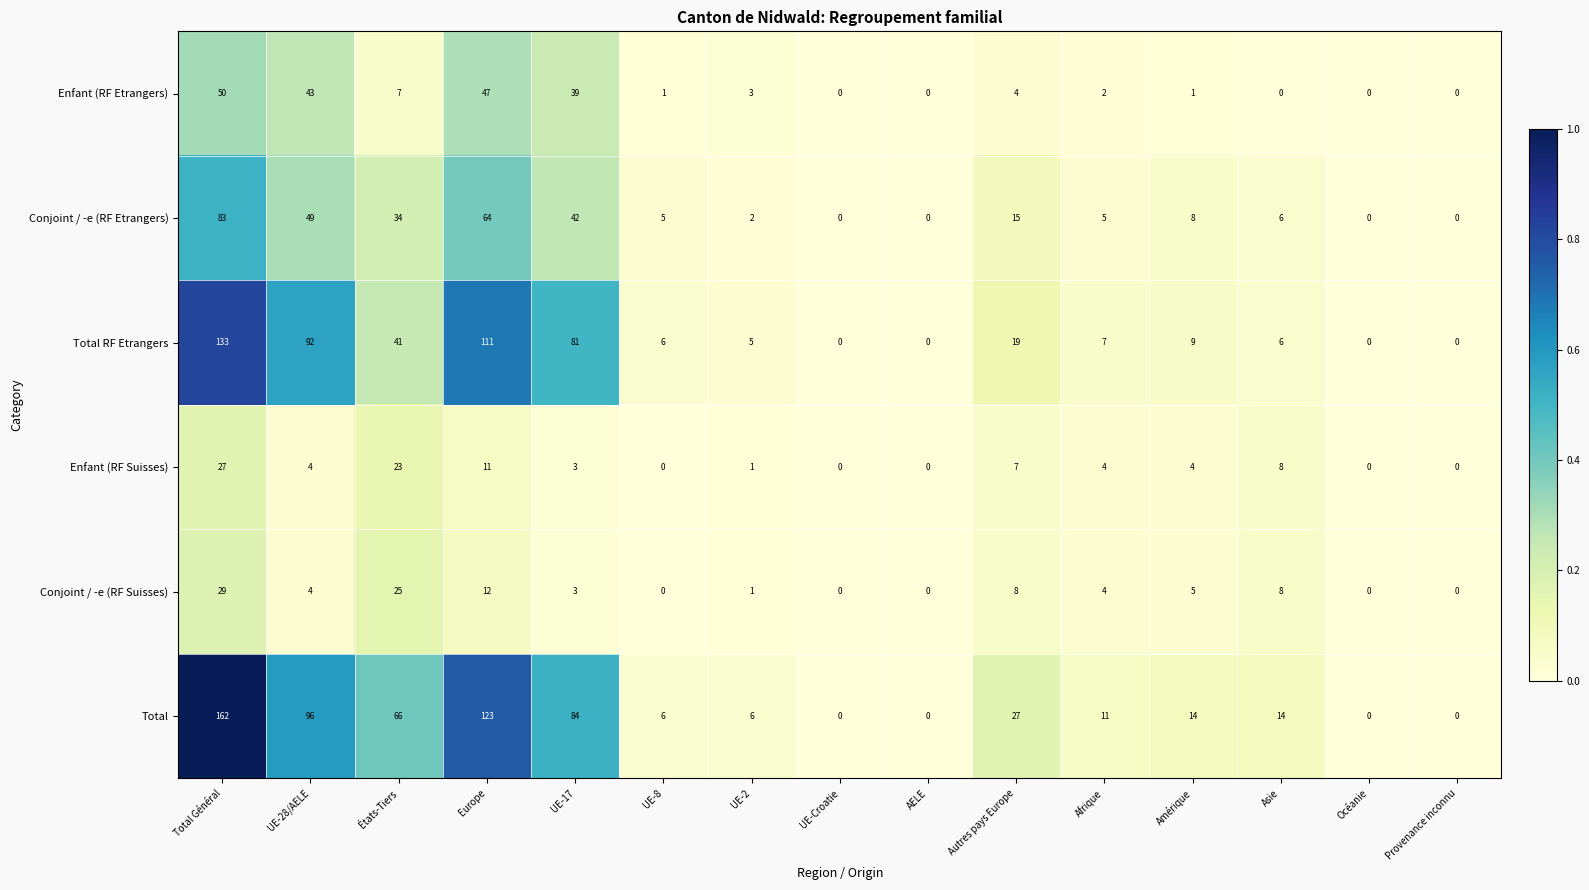

How many categories are shown in the chart?

15